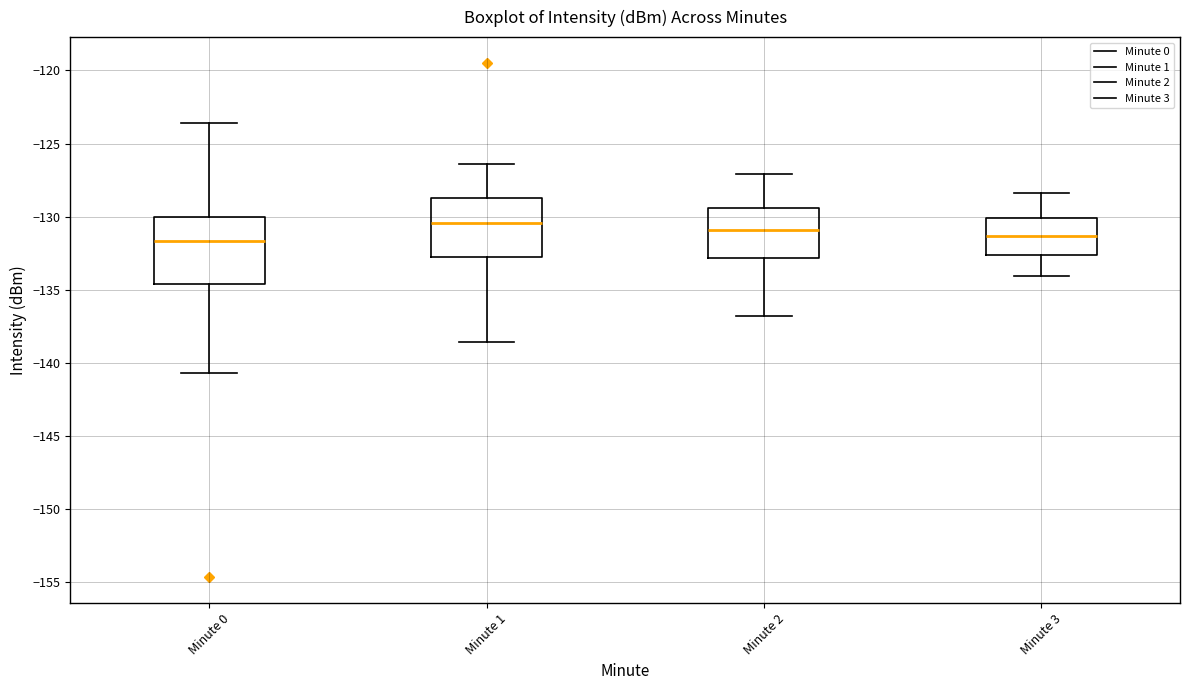

Where does the upper whisker of the box for Minute 3 end on the y-axis? The values are not printed on the chart, so give them approximately, as read against the axis.

-128.5